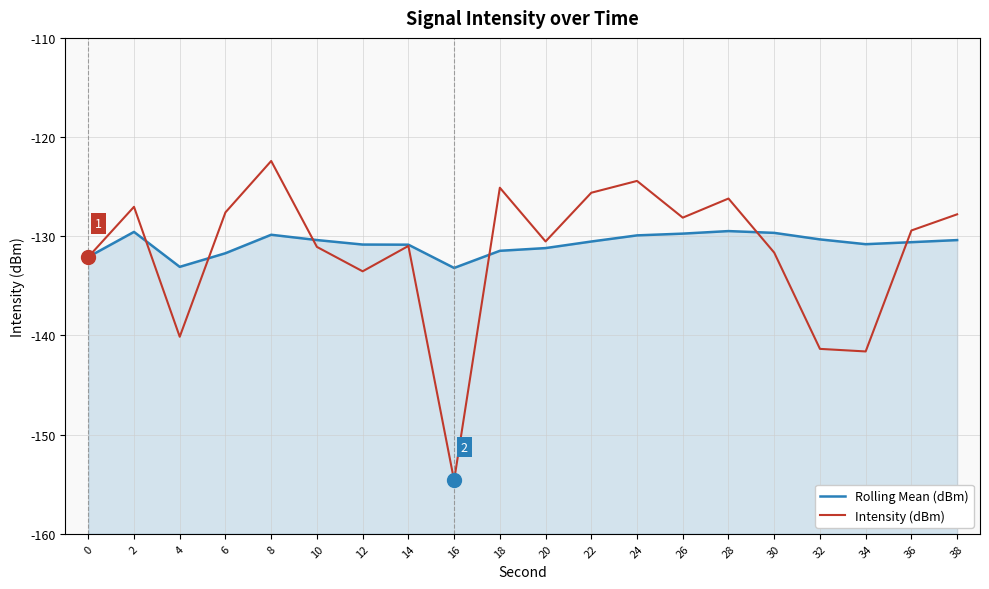

What is the value of the Rolling Mean (dBm) point at the 8th from the left?

-130.8